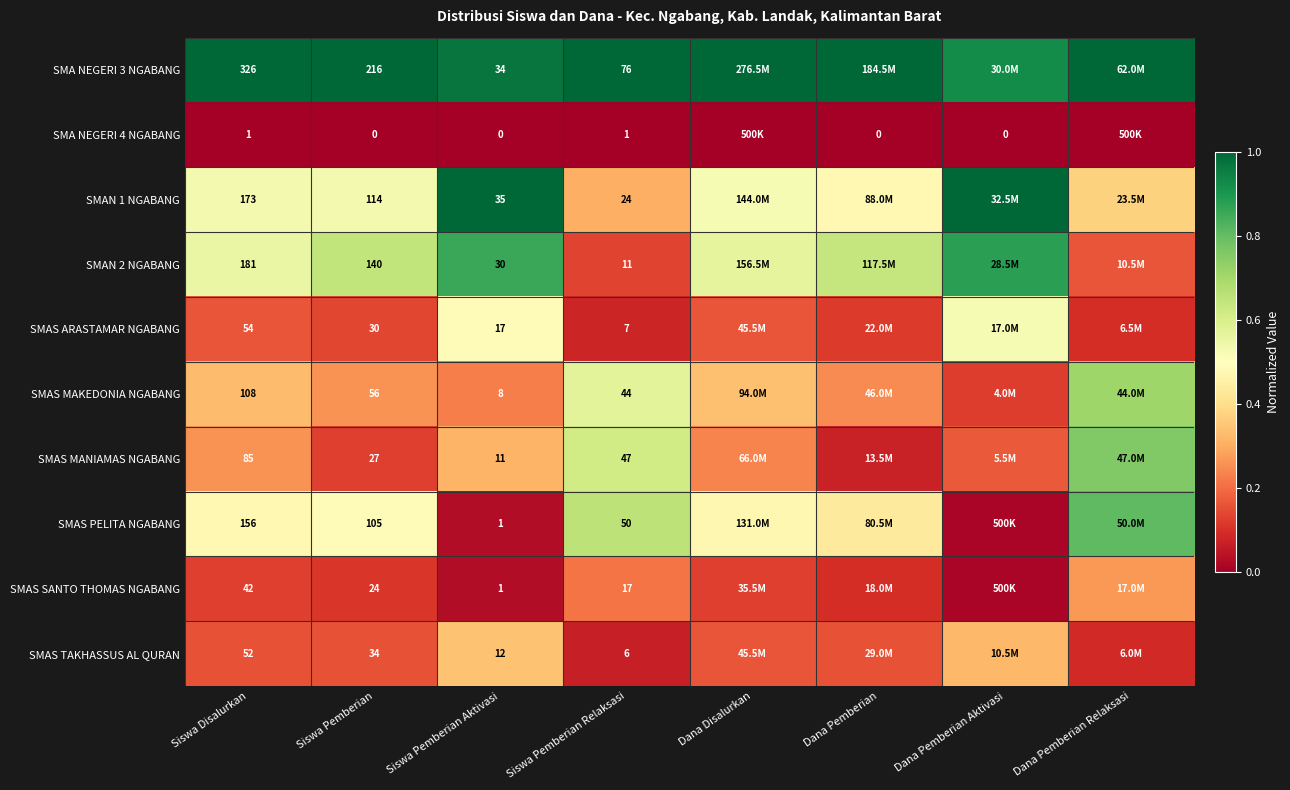

Is it true that SMAS MAKEDONIA NGABANG equals 0.2 at Dana Pemberian?

True